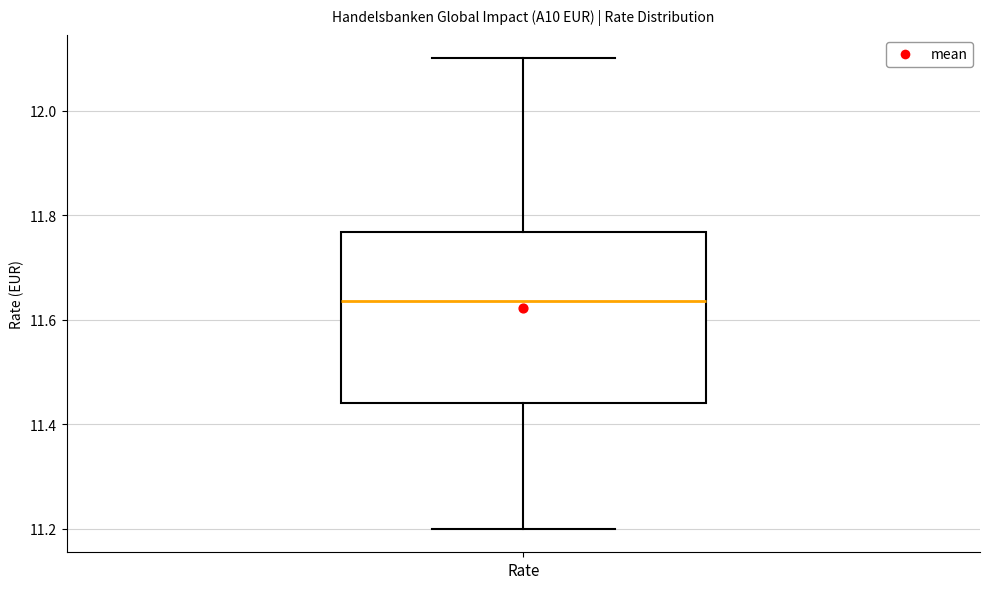

Transcribe this box plot: give where the median line is, the range the box spans, and where the two whiskers end, as read against the y-axis. The values are not printed on the chart, so give them approximately, as read against the axis.

median 11.64, box 11.44 to 11.76, whiskers 11.20 to 12.10